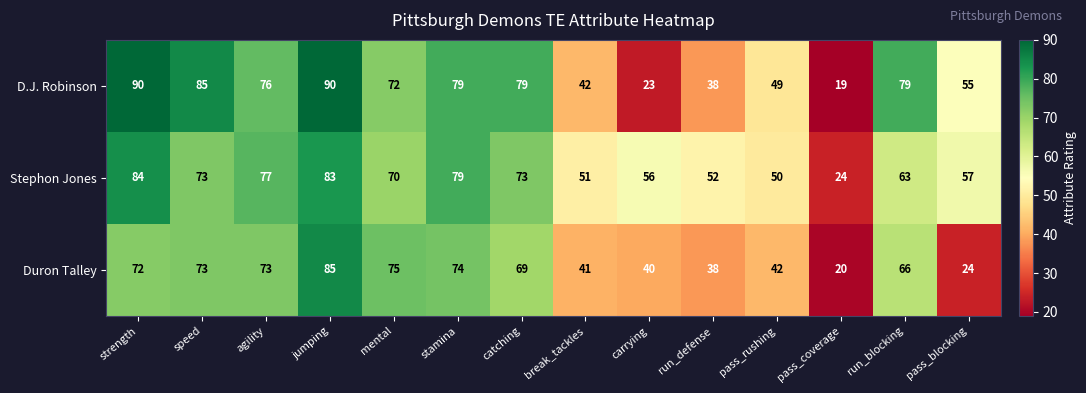

Rank the series at pass_coverage from lowest to highest value.

D.J. Robinson, Duron Talley, Stephon Jones